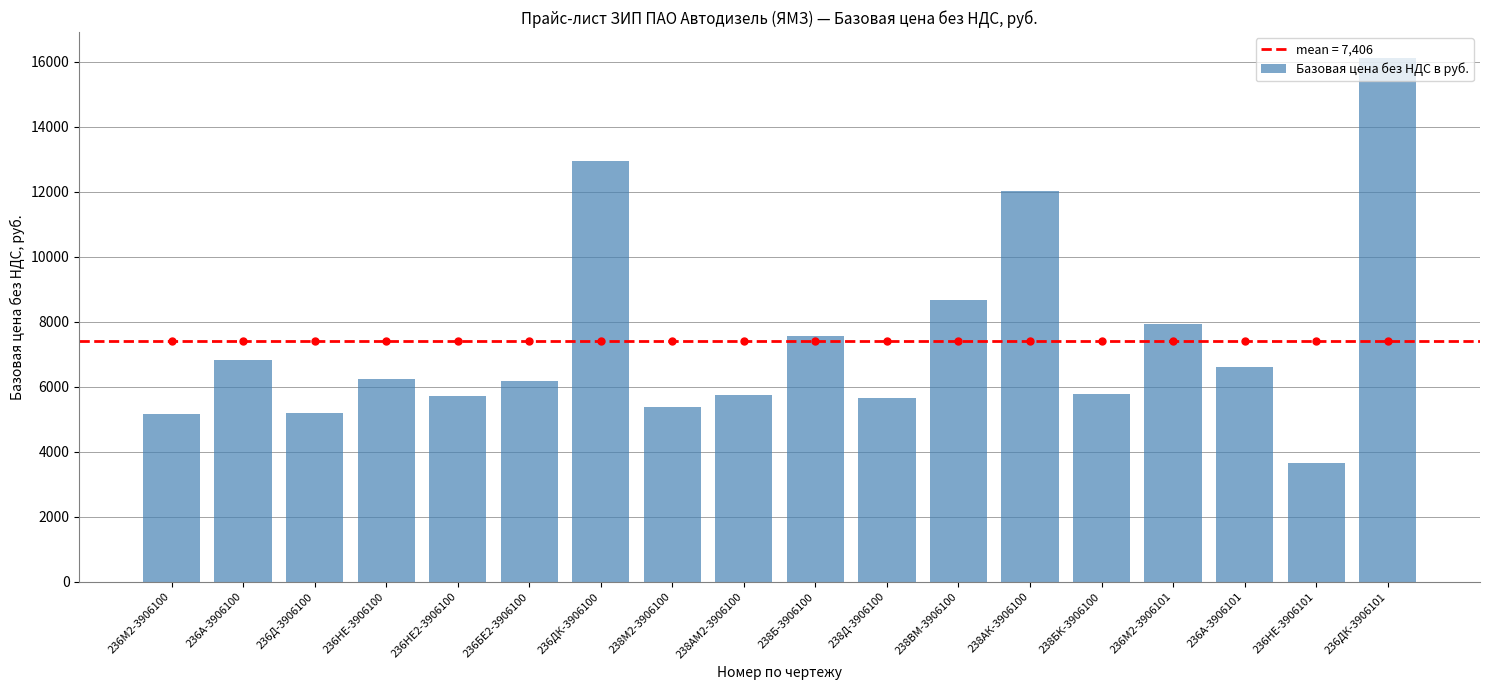

How many bars are there in total?

18